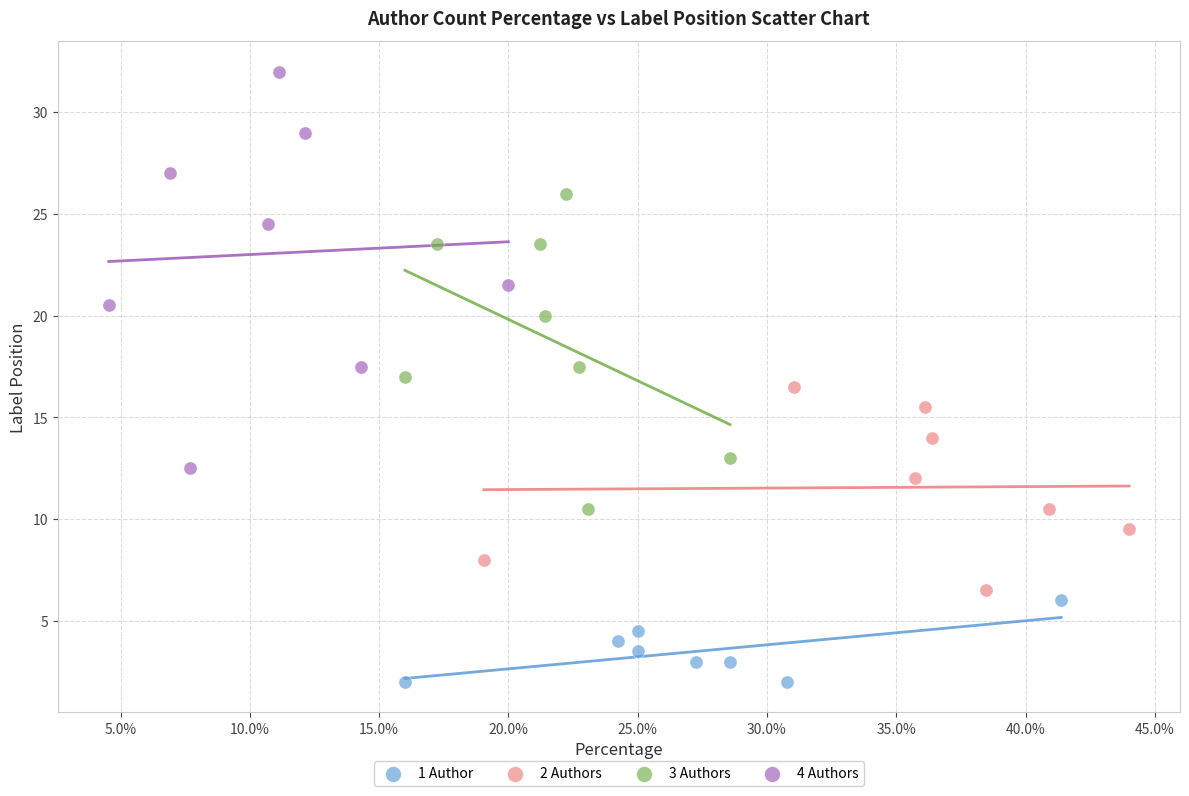

Which series has the largest Y range (max minus min)?

4 Authors